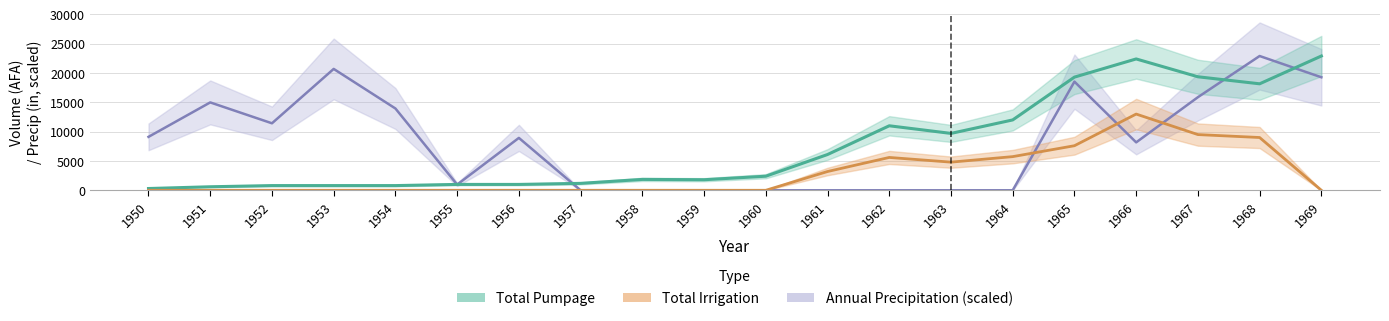

What are all the series names shown in the legend?

Annual Precipitation (scaled), Total Pumpage, Total Irrigation